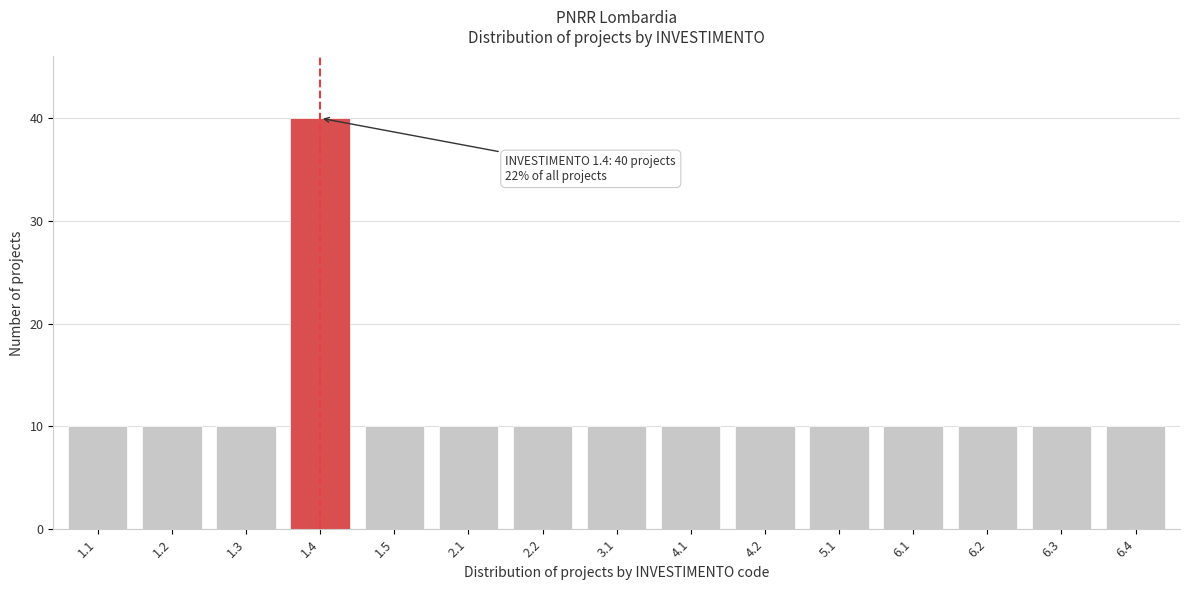

Reading left to right, extract all data points from this chart.

10	10	10	40	10	10	10	10	10	10	10	10	10	10	10